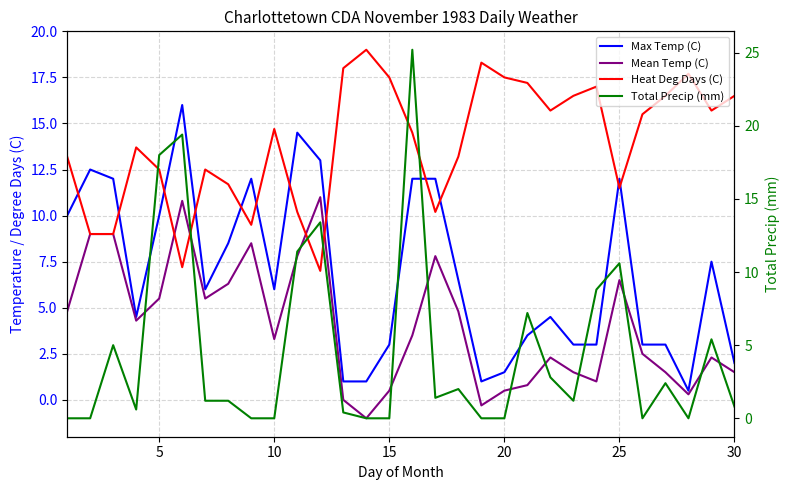

What are all the series names shown in the legend?

Max Temp (C), Mean Temp (C), Heat Deg Days (C), Total Precip (mm)